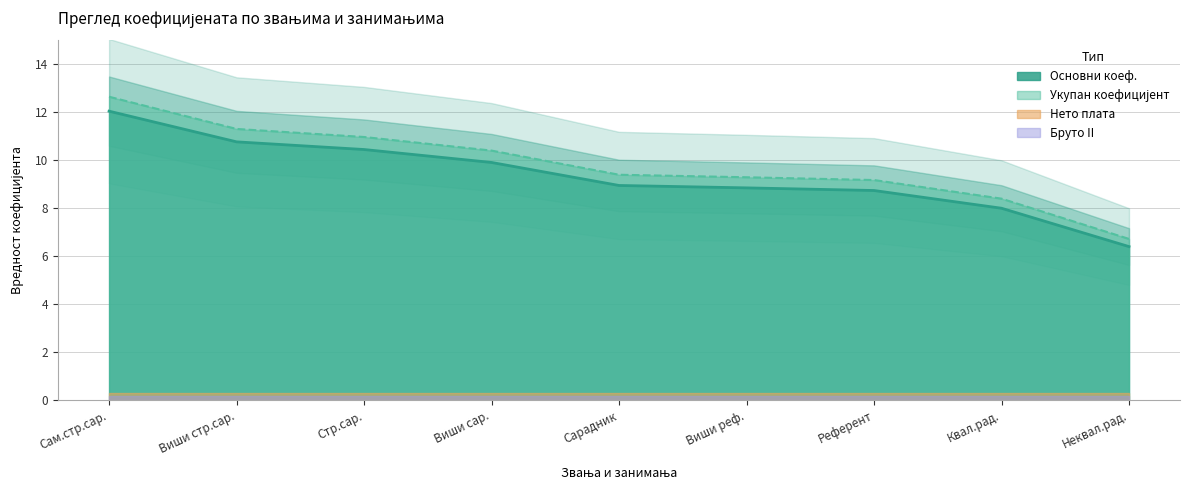

Read the Основни коеф. value at Квал.рад..

8.0